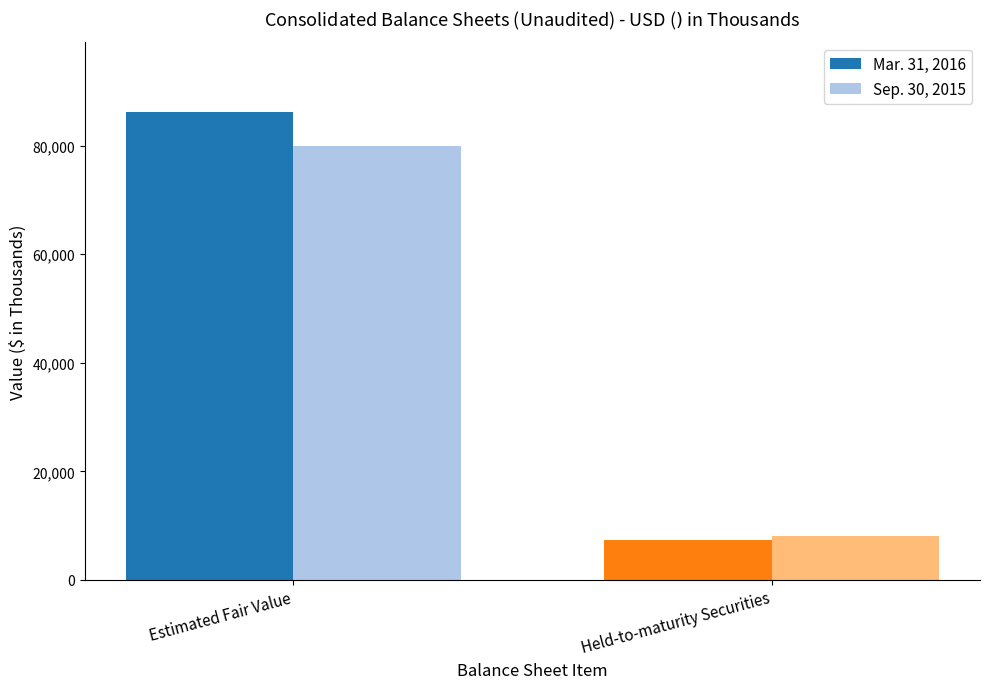

Which series has the widest spread of values?

Mar. 31, 2016